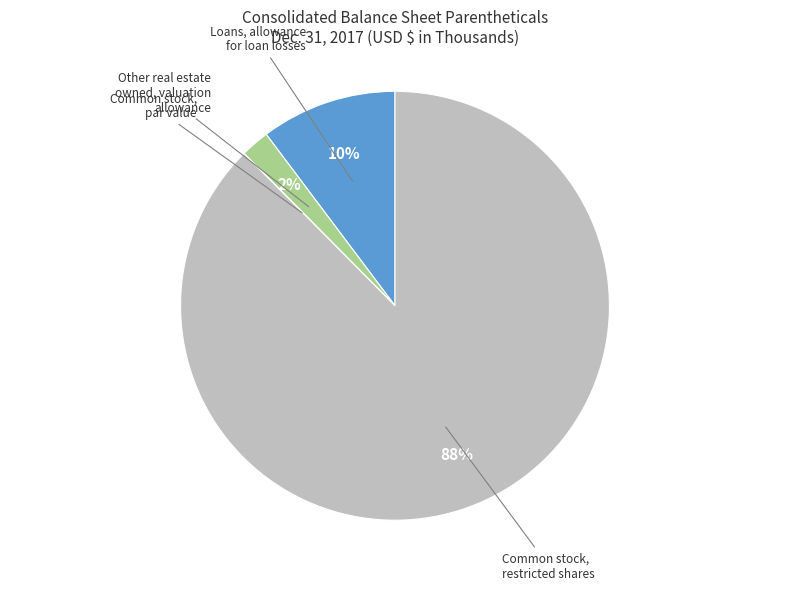

To the nearest percent, what is the average slice percentage?

25%